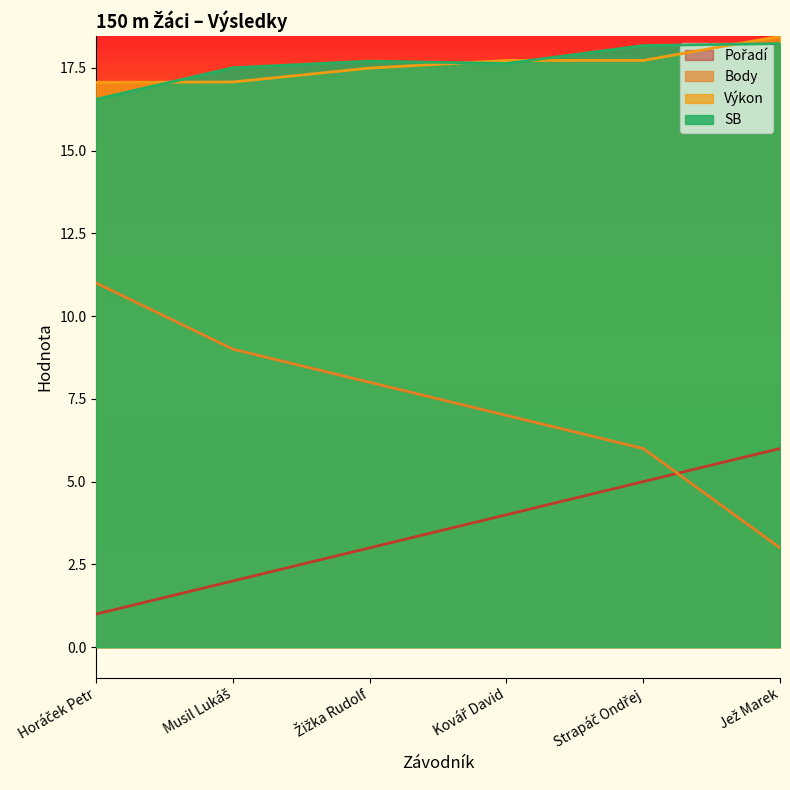

Which has a higher value, Žižka Rudolf or Kovář David?

Kovář David